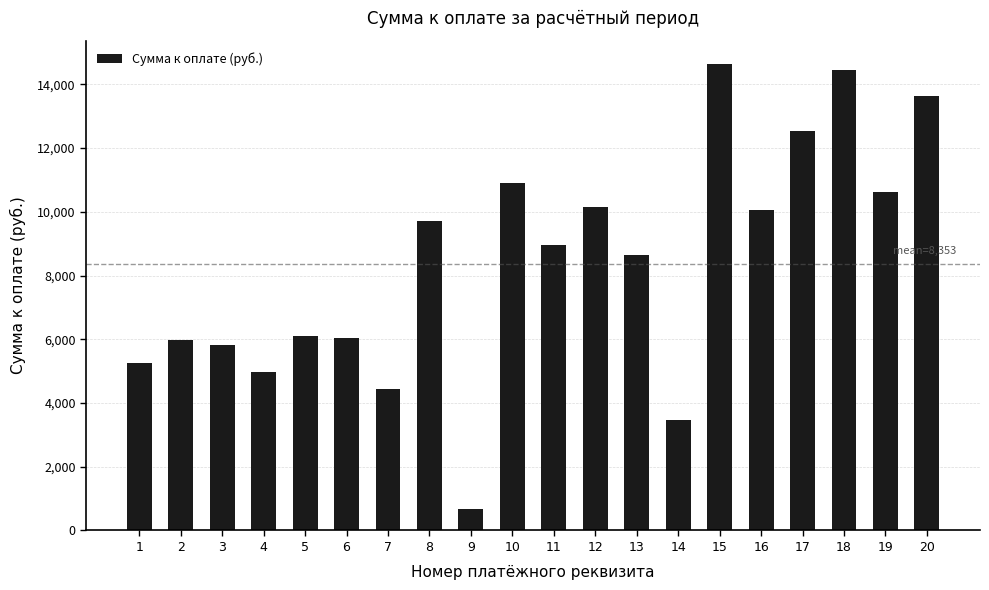

What is the sum of all values?

167062.8